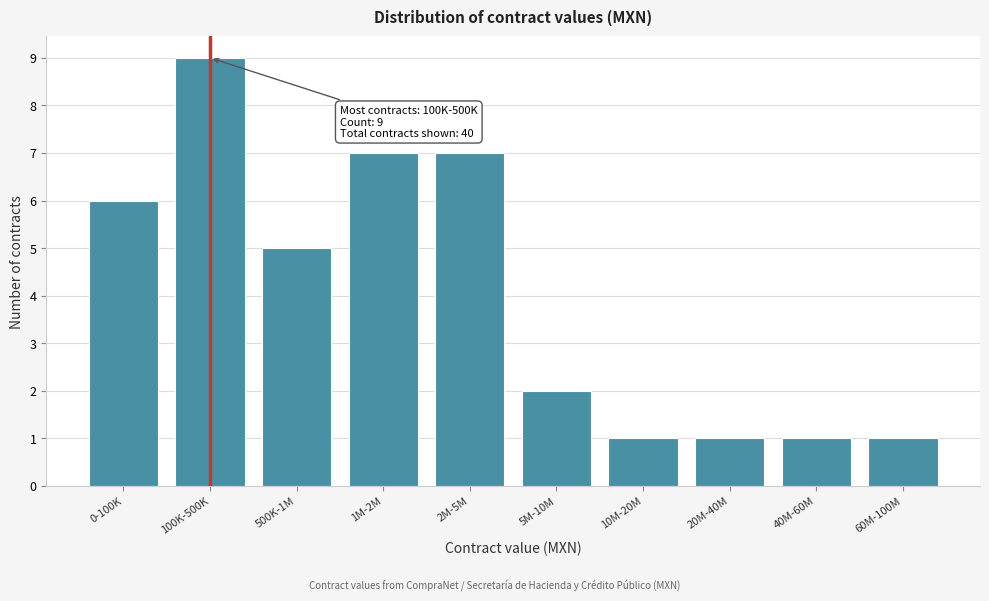

Reading left to right, extract all data points from this chart.

0-100K=6	100K-500K=9	500K-1M=5	1M-2M=7	2M-5M=7	5M-10M=2	10M-20M=1	20M-40M=1	40M-60M=1	60M-100M=1